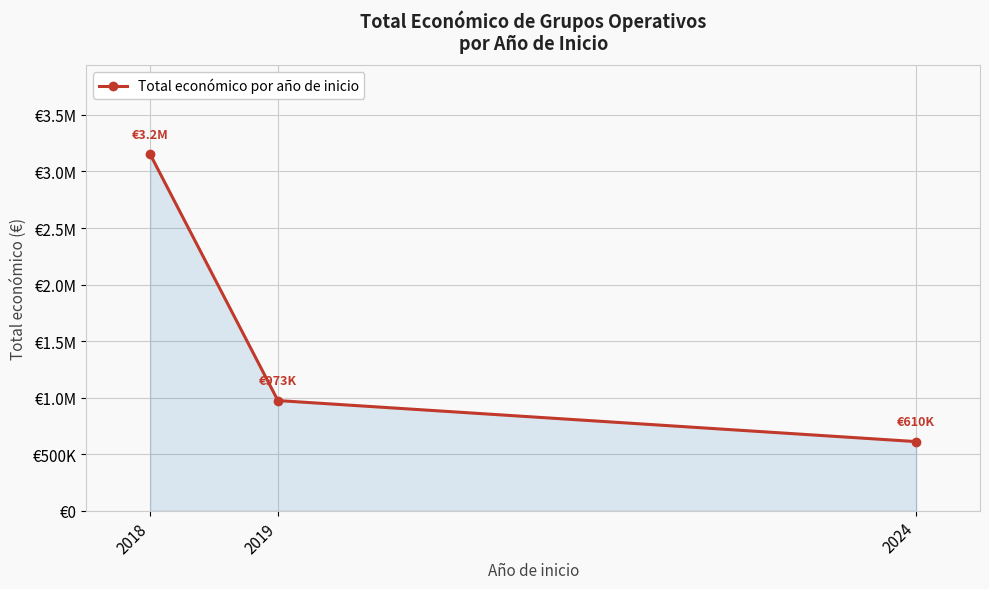

Reading left to right, extract all data points from this chart.

2018=3151038	2019=973911	2024=610889